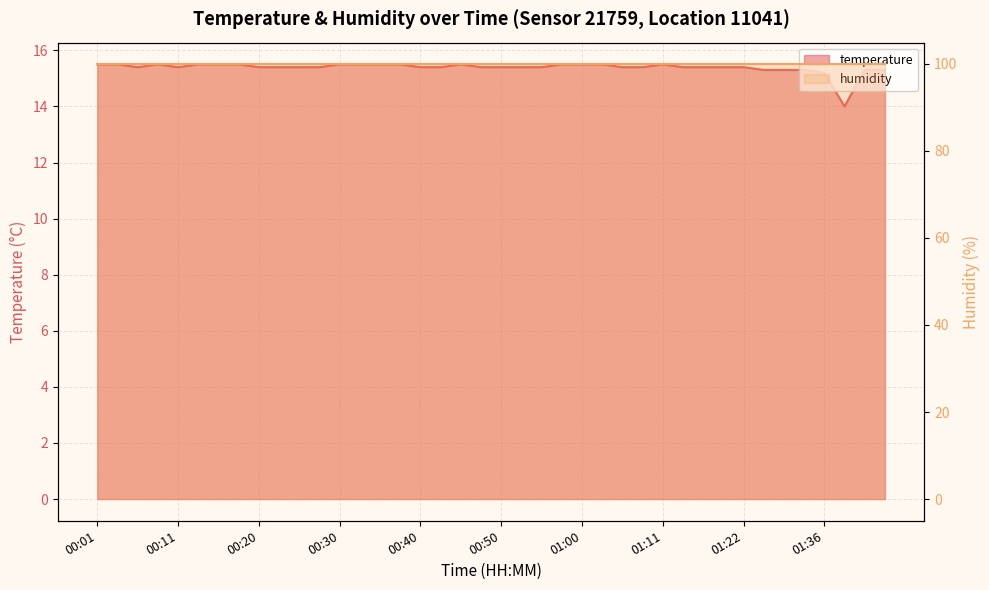

List the labels in order of value, largest first.

00:01, 00:03, 00:08, 00:13, 00:15, 00:18, 00:30, 00:33, 00:35, 00:37, 00:45, 00:57, 01:00, 01:02, 01:11, 00:06, 00:11, 00:20, 00:23, 00:25, 00:28, 00:40, 00:42, 00:47, 00:50, 00:52, 00:55, 01:04, 01:07, 01:13, 01:16, 01:19, 01:22, 01:28, 01:31, 01:33, 01:41, 01:43, 01:36, 01:38